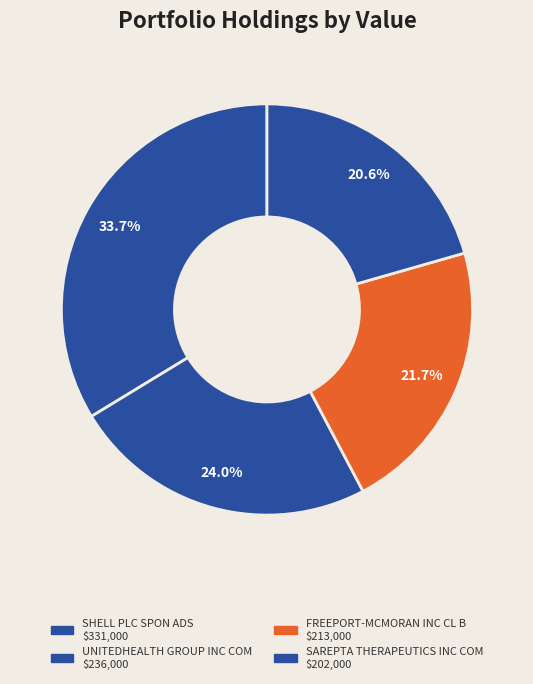

How much of the chart is everything except SHELL PLC SPON ADS?

66.3%